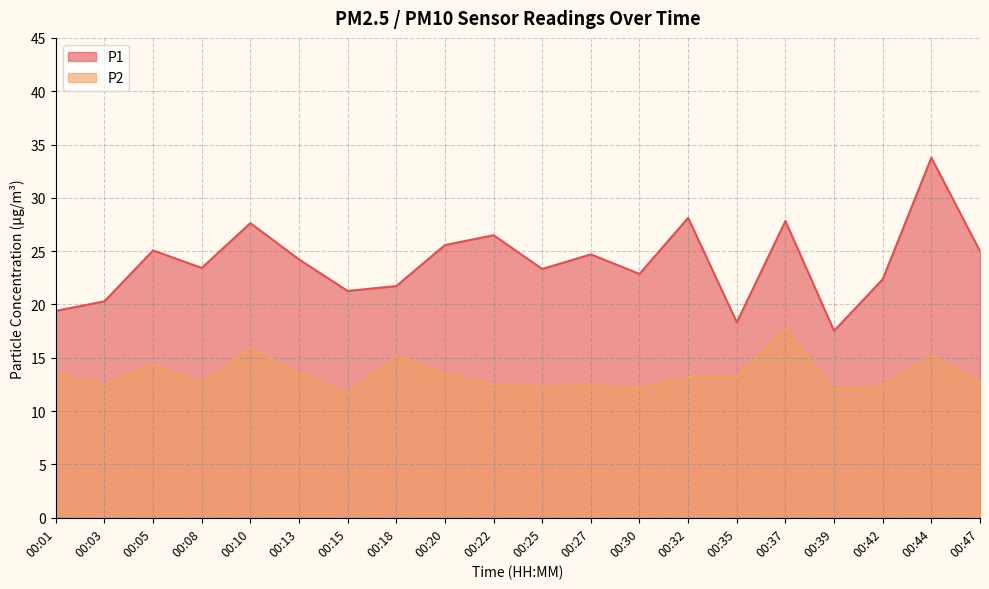

List the series in order of their overall mean, highest first.

P1, P2